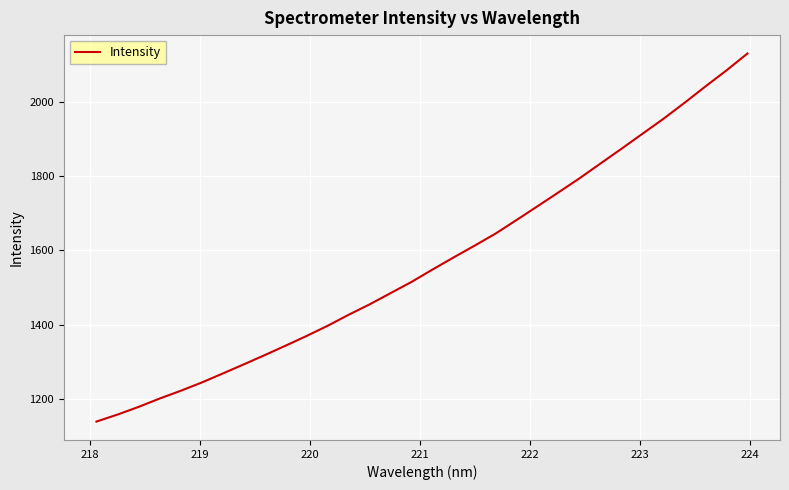

What is the greatest value displayed?

2130.5